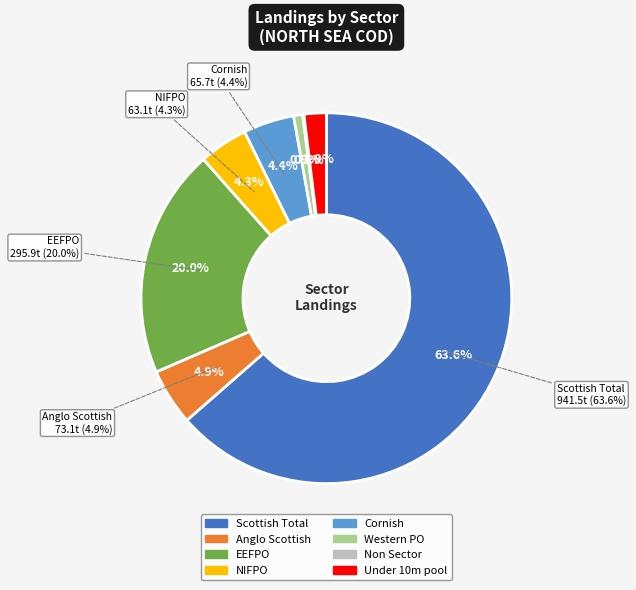

What is the change in value from Anglo Scottish to Western PO?

-61.5